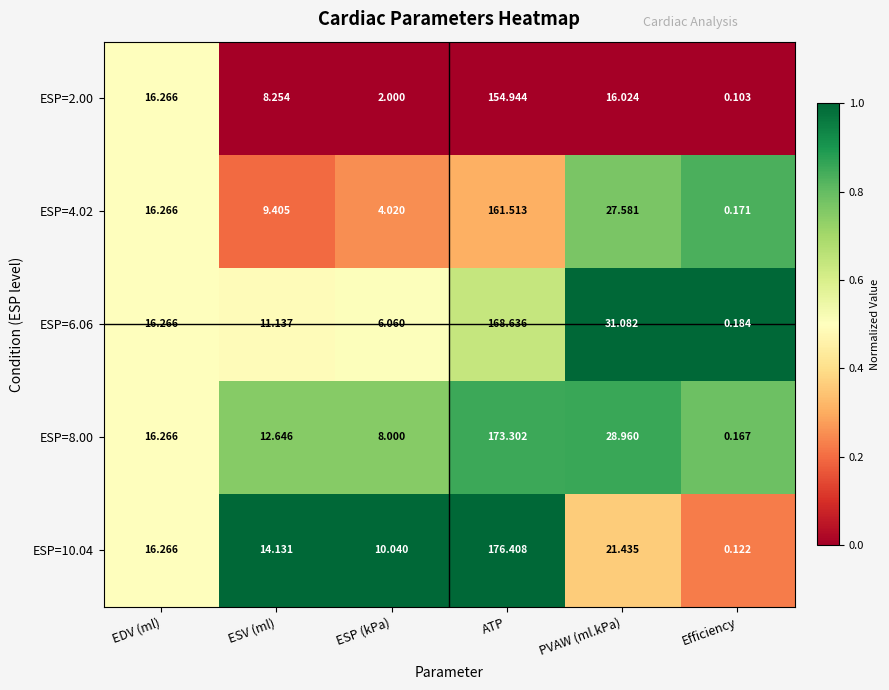

At which category is the sum across all series the highest?

ATP